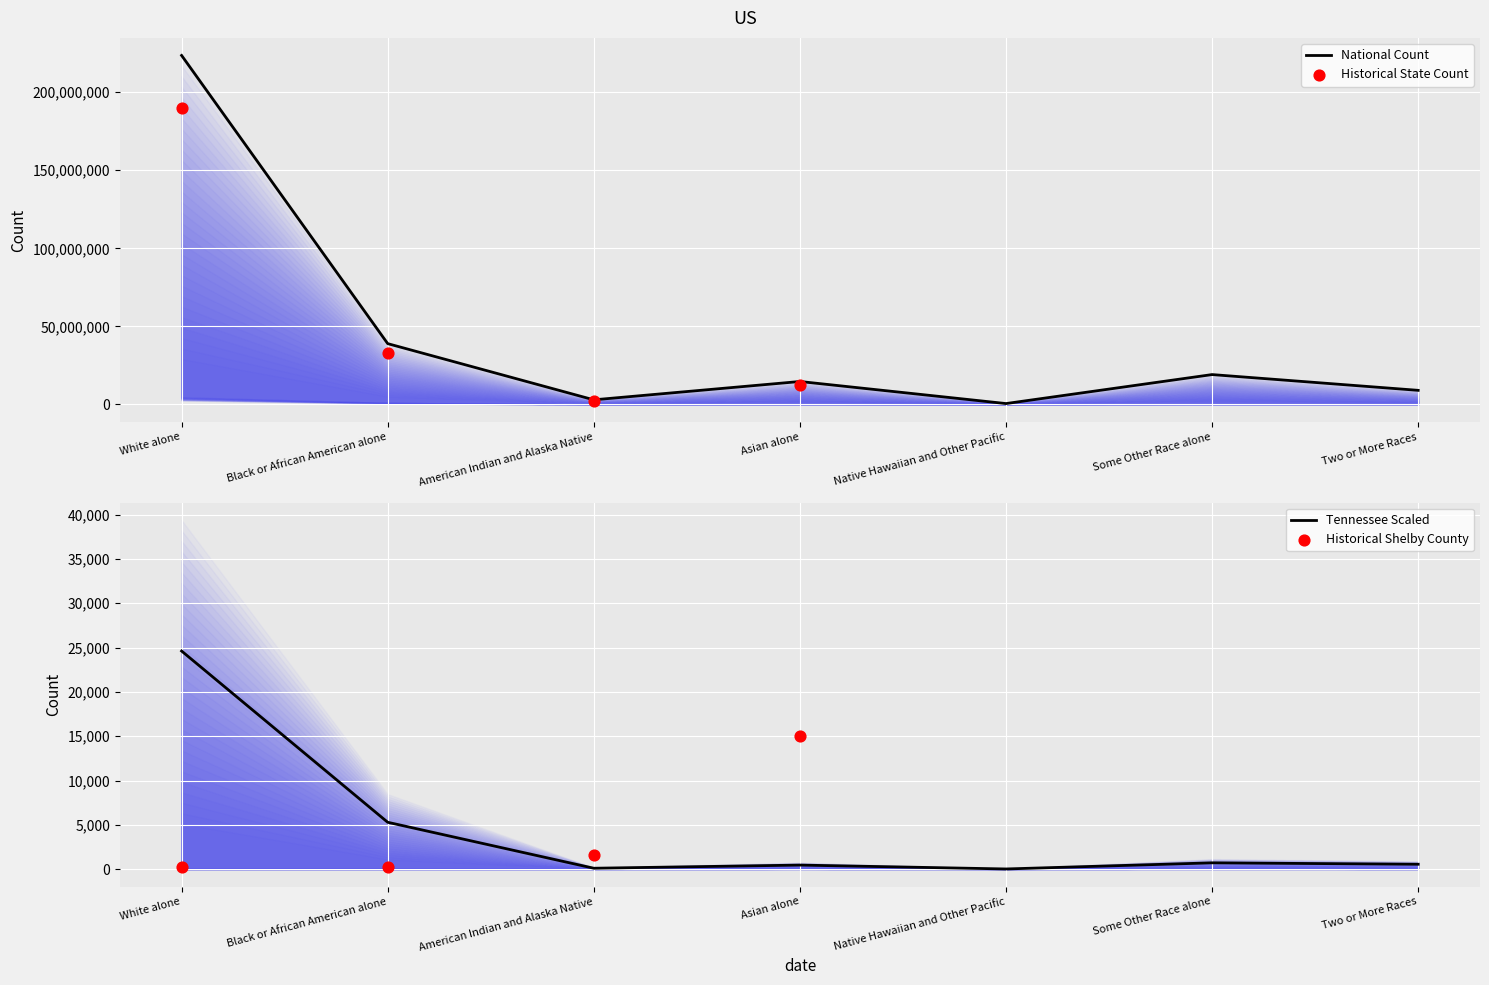

What is the total value across all series at White alone?

223577874.7